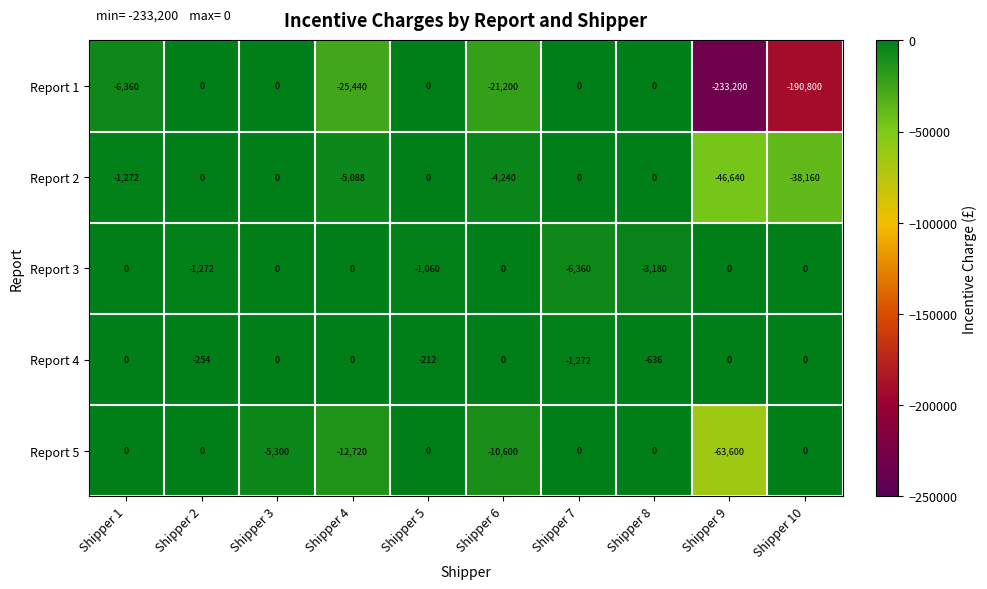

Which series has the widest spread of values?

Report 1